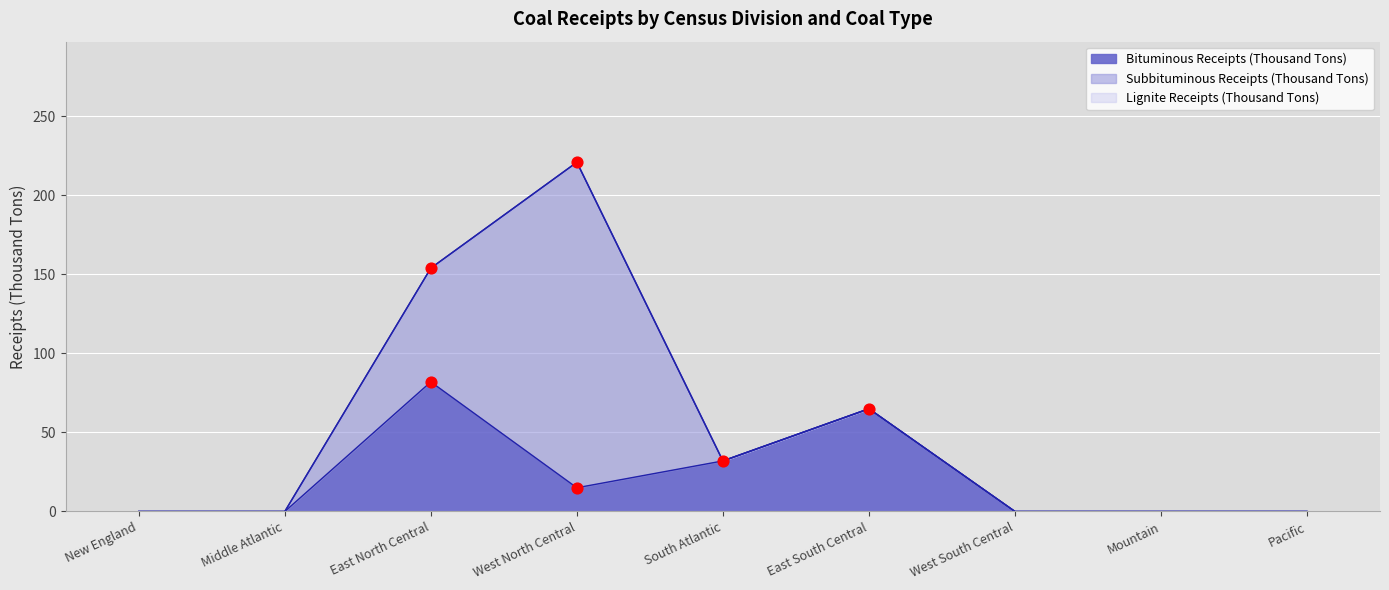

Which series reaches the minimum Y coordinate?

Bituminous Receipts (Thousand Tons)